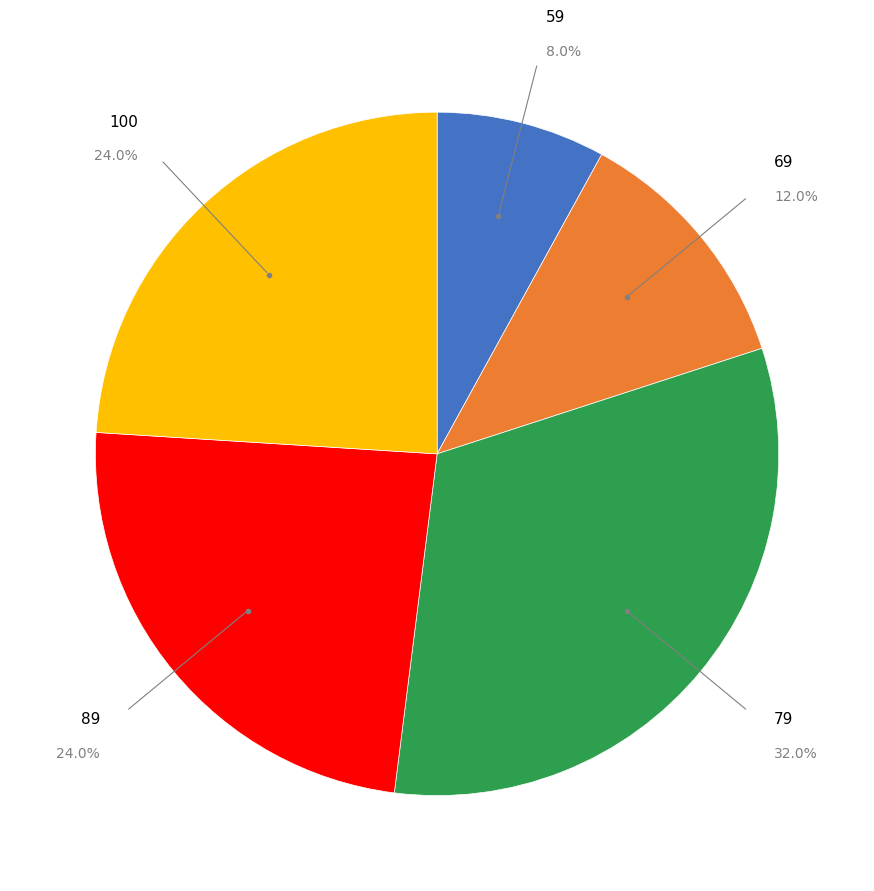

Is there a majority slice in this chart?

No